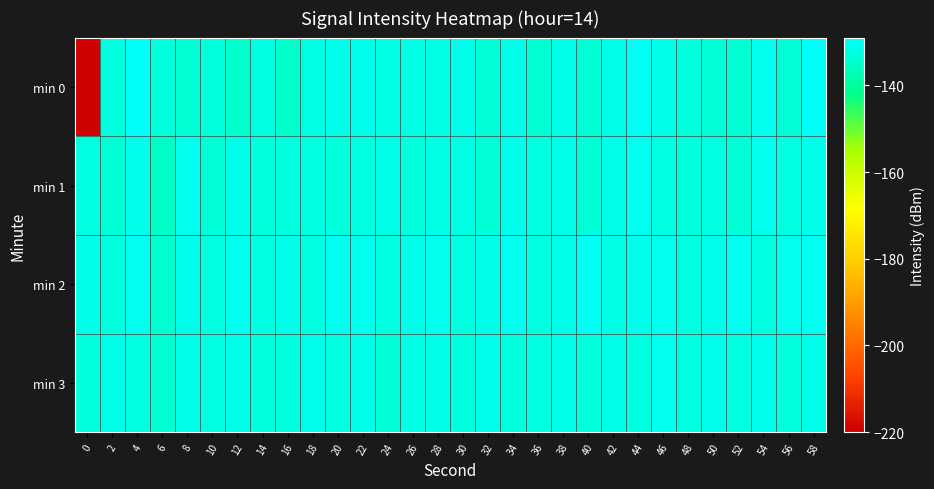

What is the total value across all series at 48?

-531.4